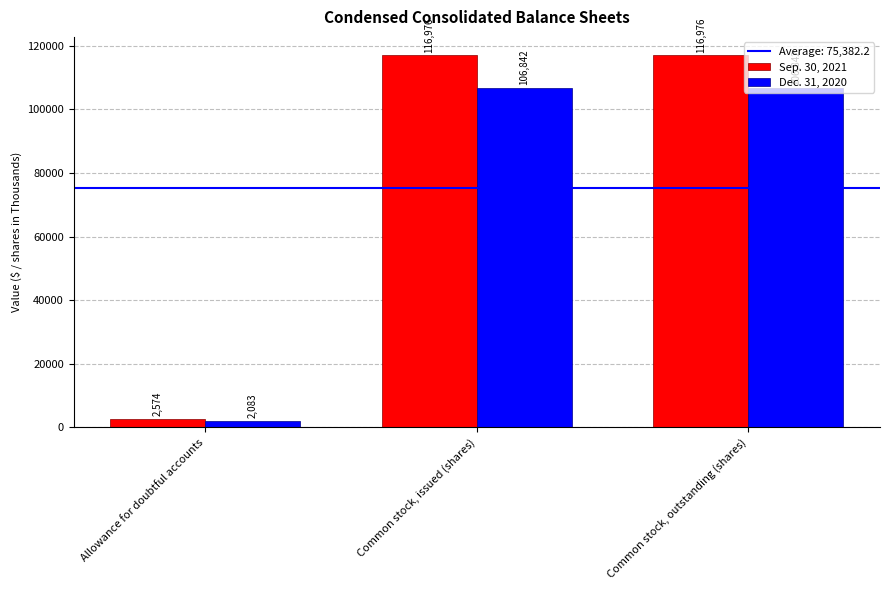

True or false: Dec. 31, 2020 has a value of 27079 at Common stock, issued (shares).

False